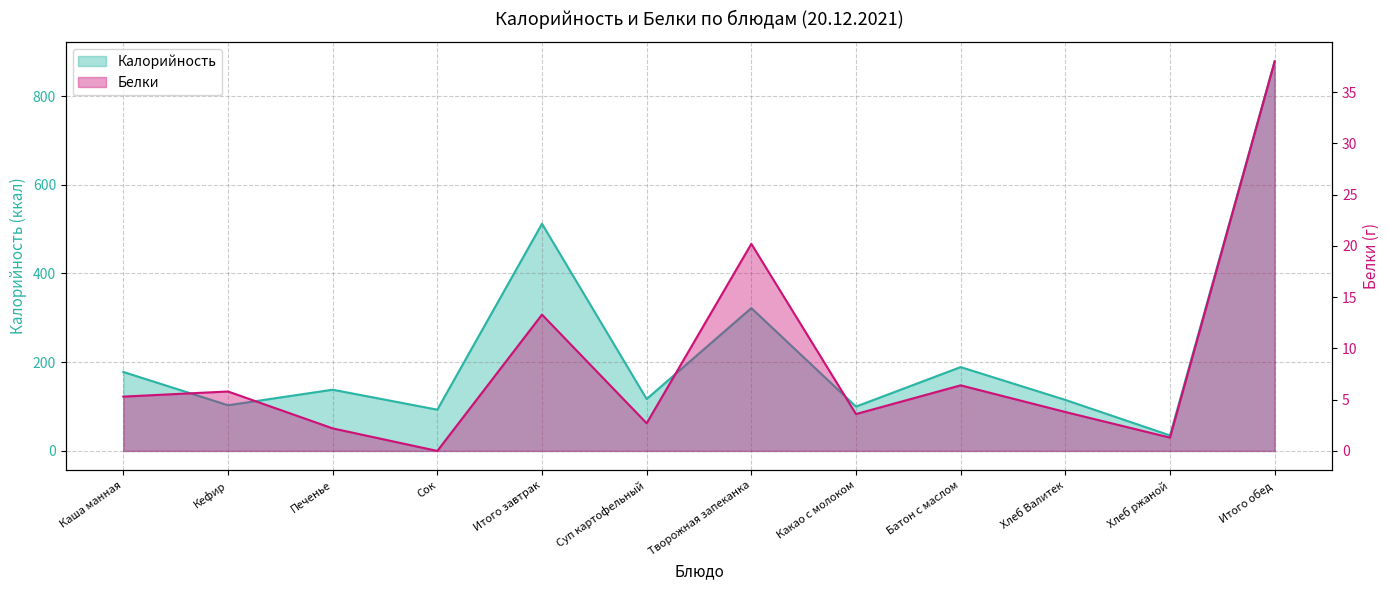

In Белки, how many points are higher than both neighbors (excluding endpoints)?

4